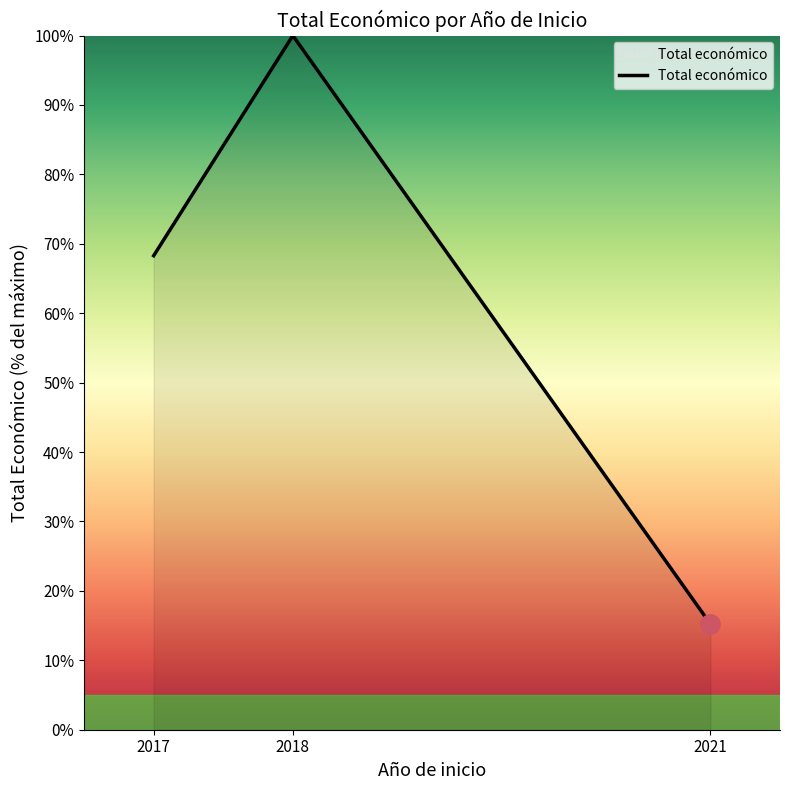

Is it true that the value at 2017 is 105.0?

False